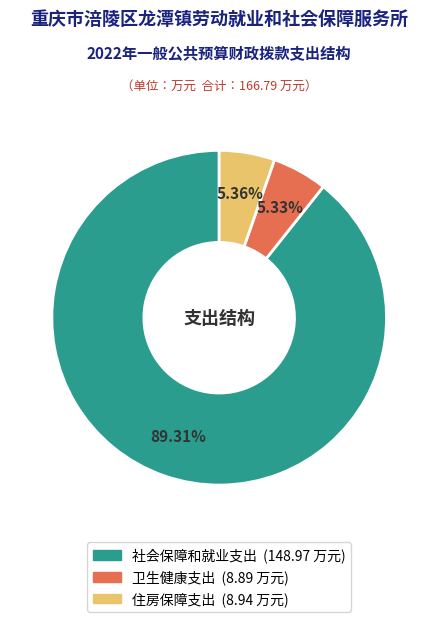

Which category has the biggest portion of the pie?

社会保障和就业支出